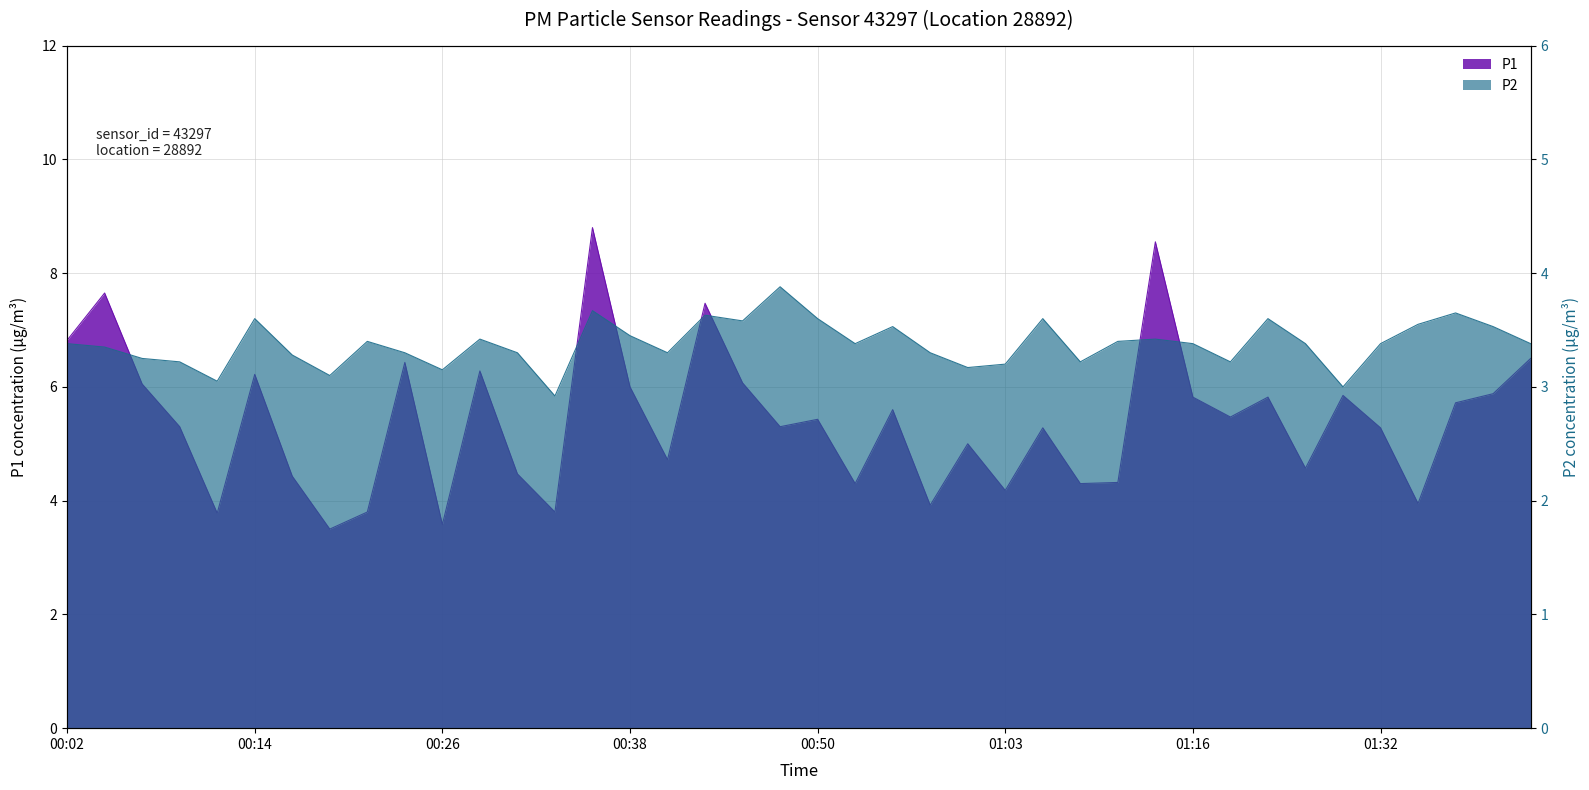

Is it true that P1 equals 5.8 at 01:21?

True